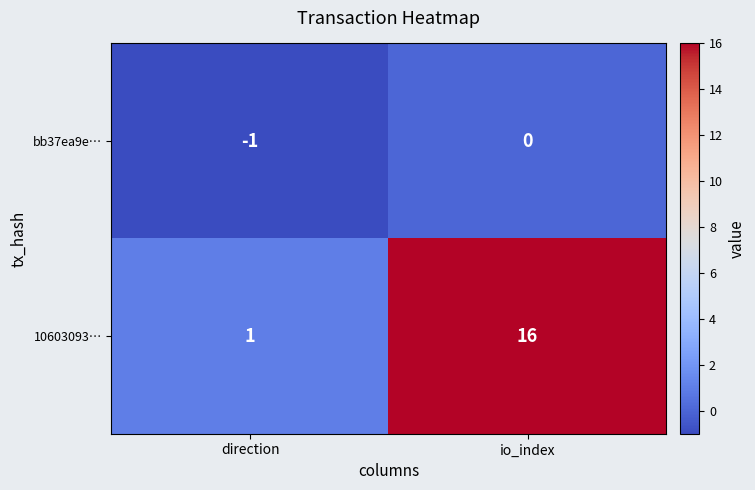

List the series in order of their peak value, highest first.

10603093…, bb37ea9e…